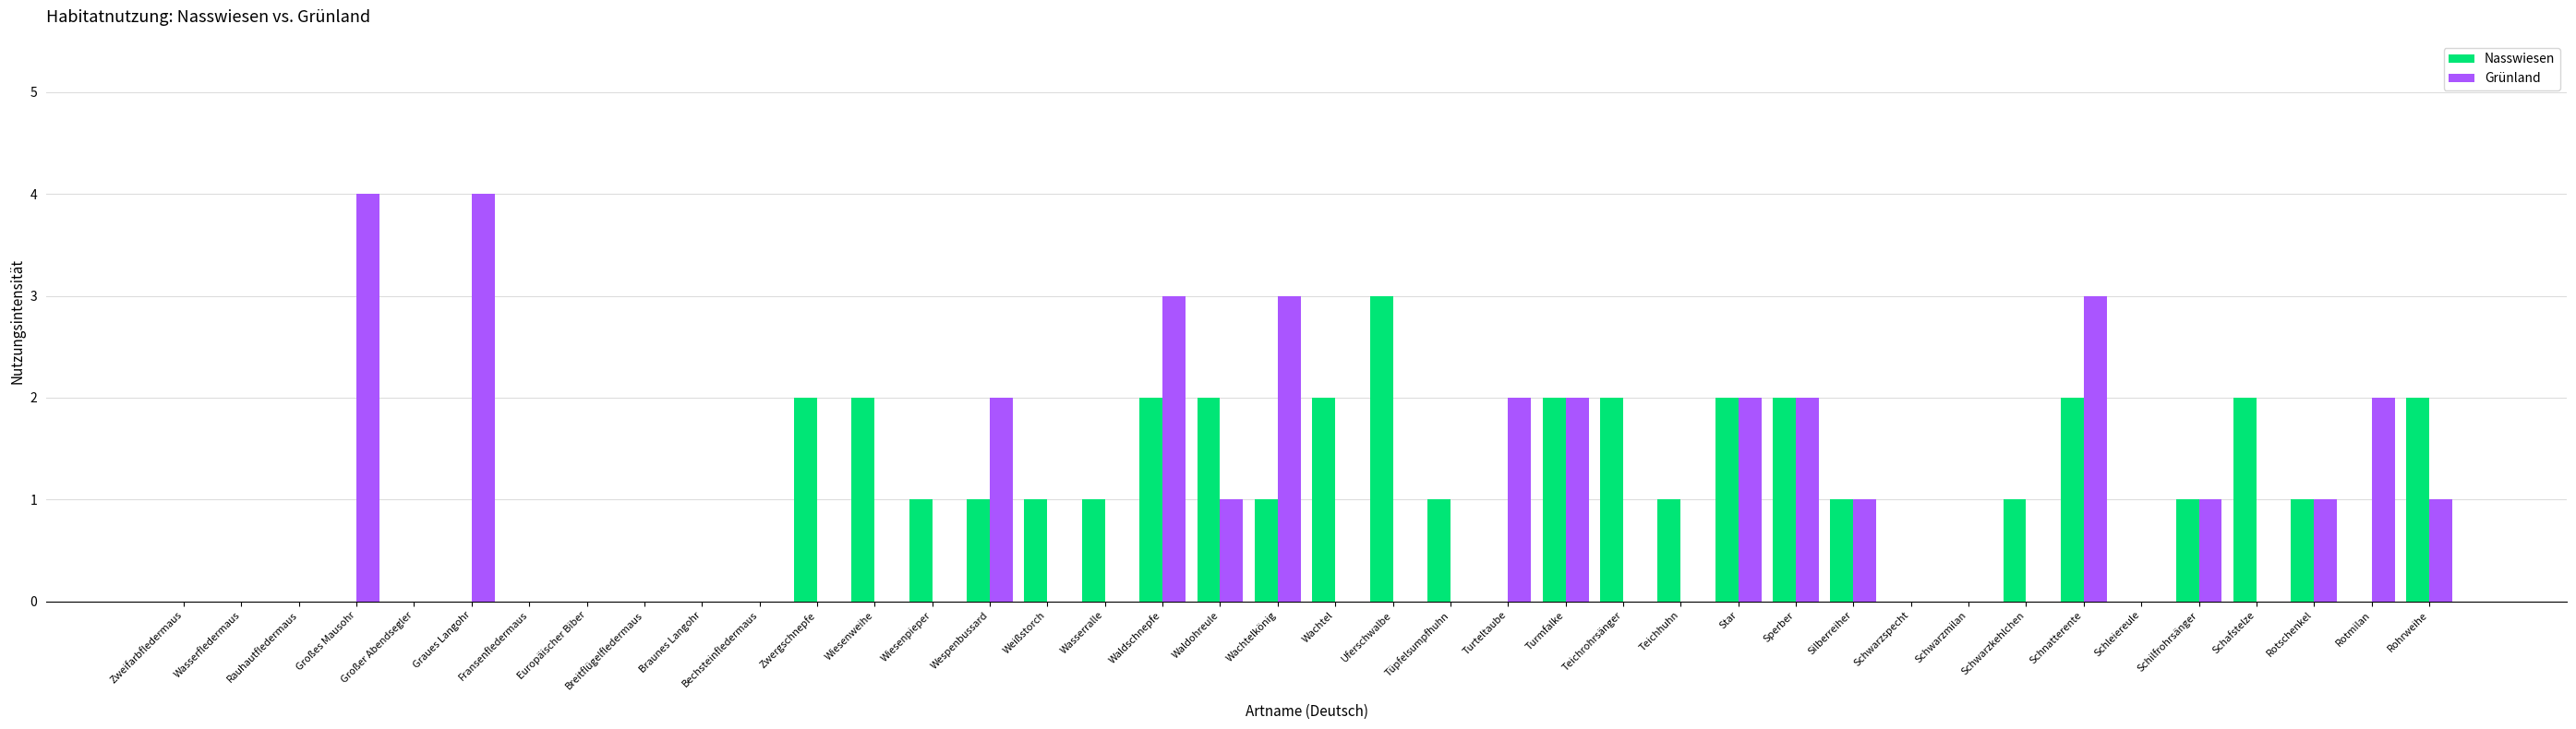

At which label does Nasswiesen first exceed 1?

Zwergschnepfe